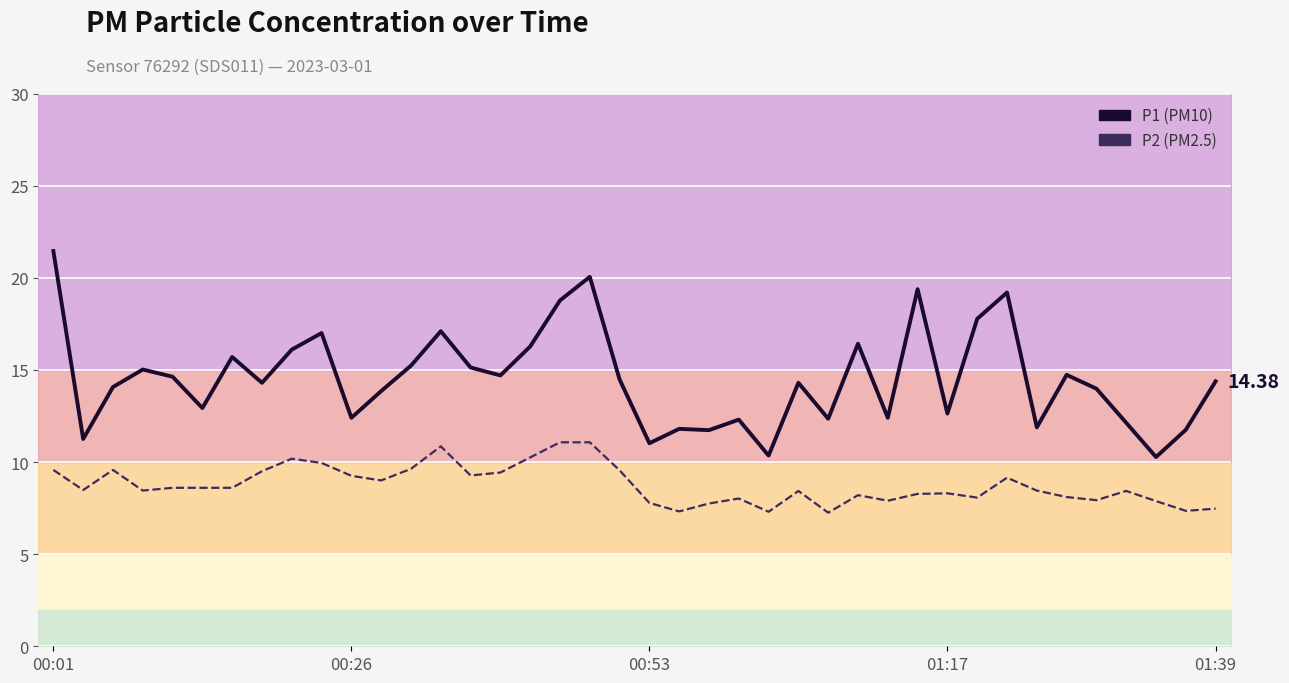

Which series has the largest total across all categories?

P1